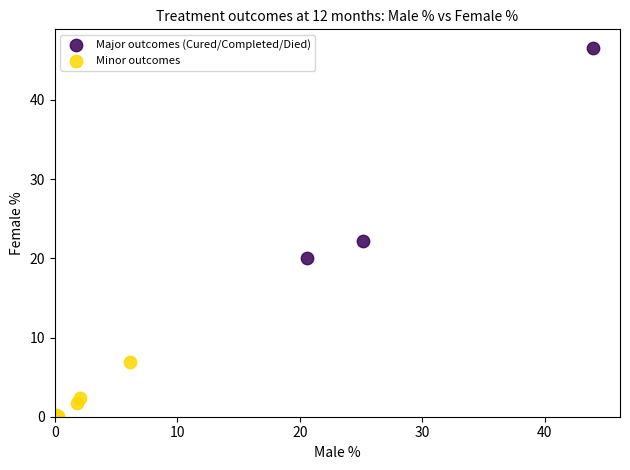

Which series contains the highest Y value?

Major outcomes (Cured/Completed/Died)